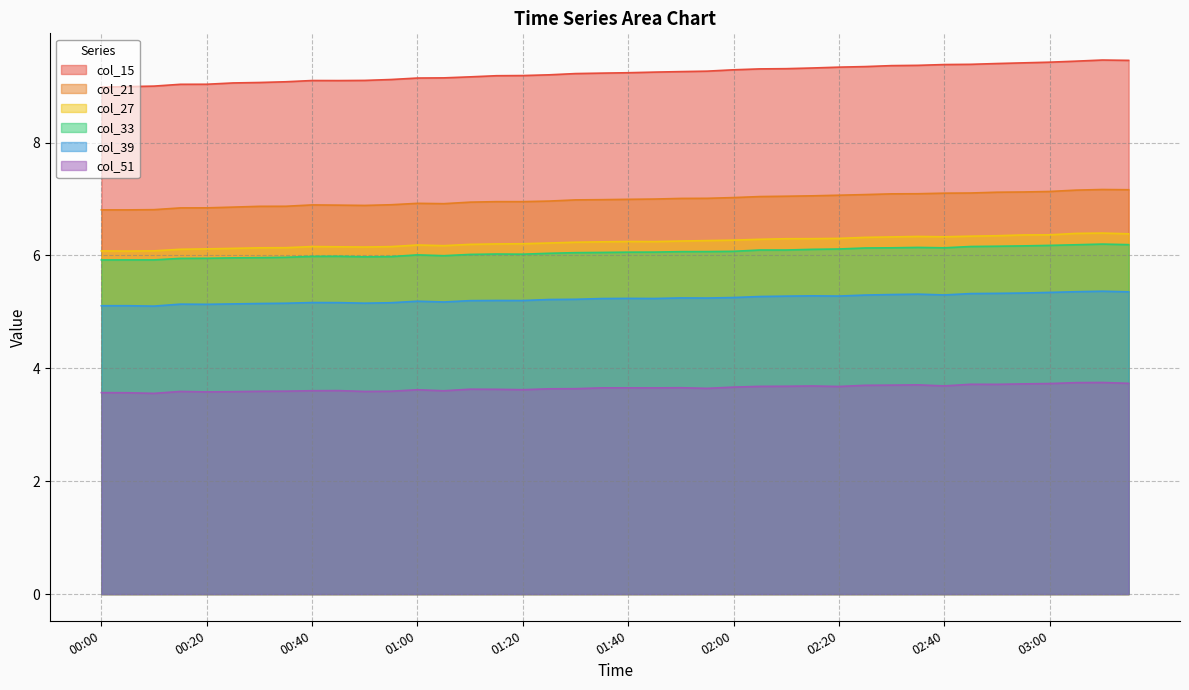

The value of col_27 at 03:10 is 6.4. True or false?

True